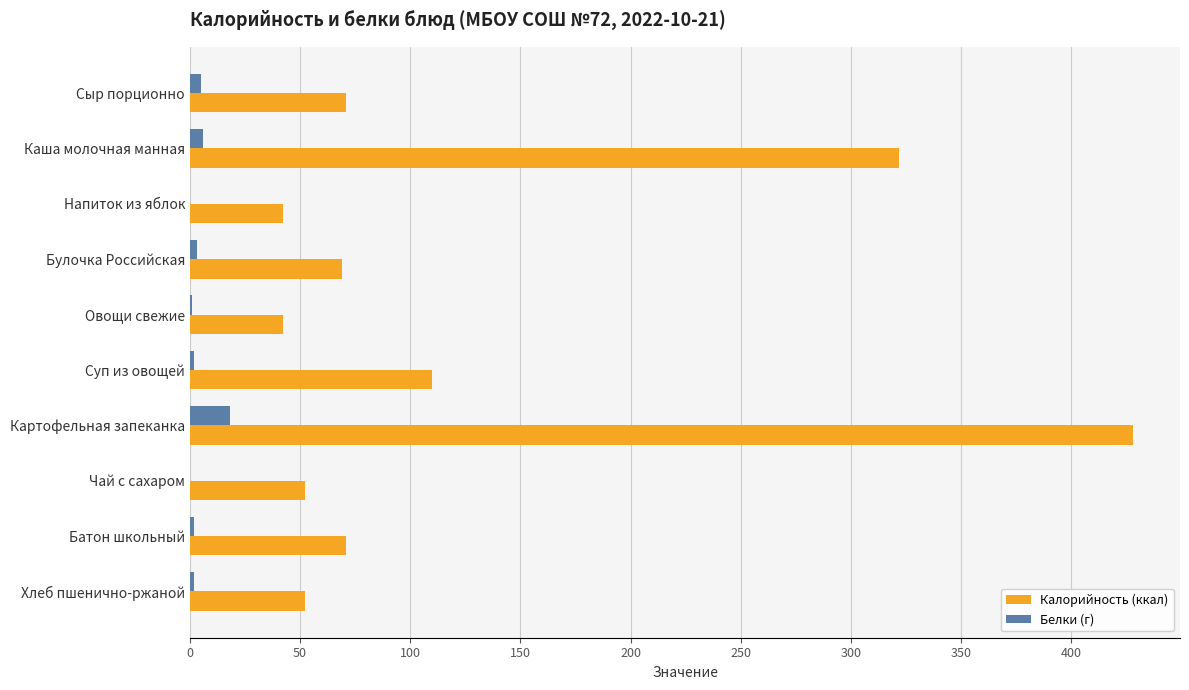

Which label corresponds to the largest value in the chart?

Картофельная запеканка